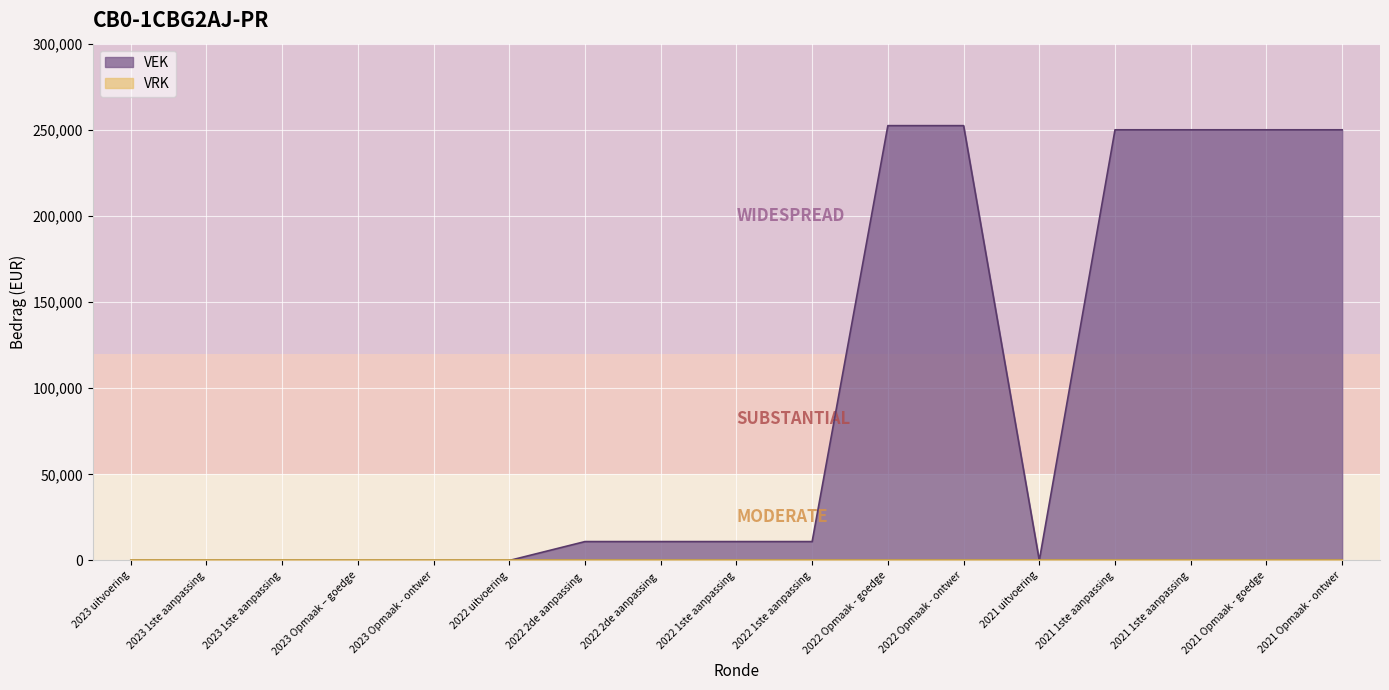

The chart shows a value of 250000 at 2021 1ste aanpassing. True or false?

True